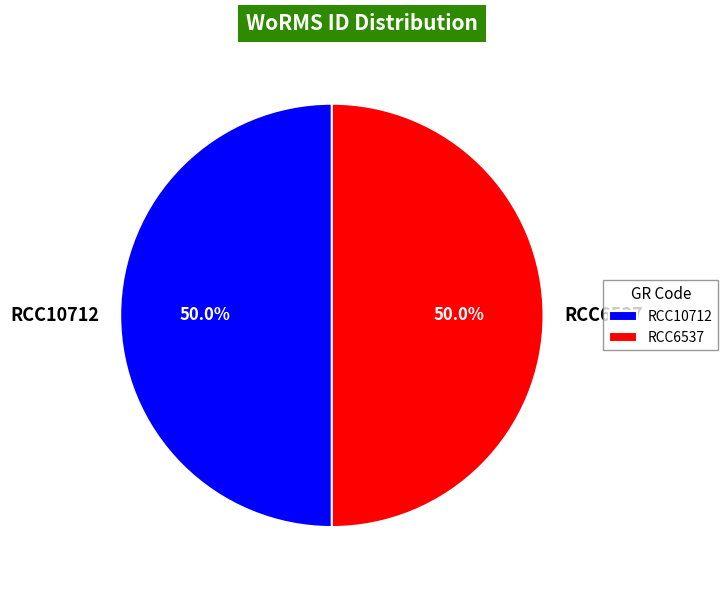

What is the ratio of the value at RCC10712 to the value at RCC6537?

1.0